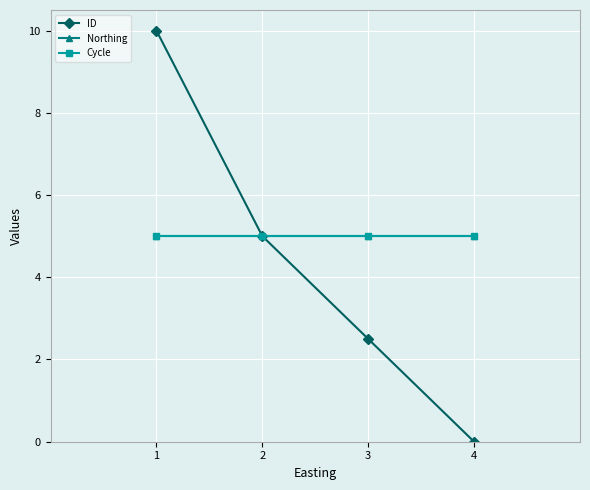

The Cycle series shows 1.9 at 3. True or false?

False